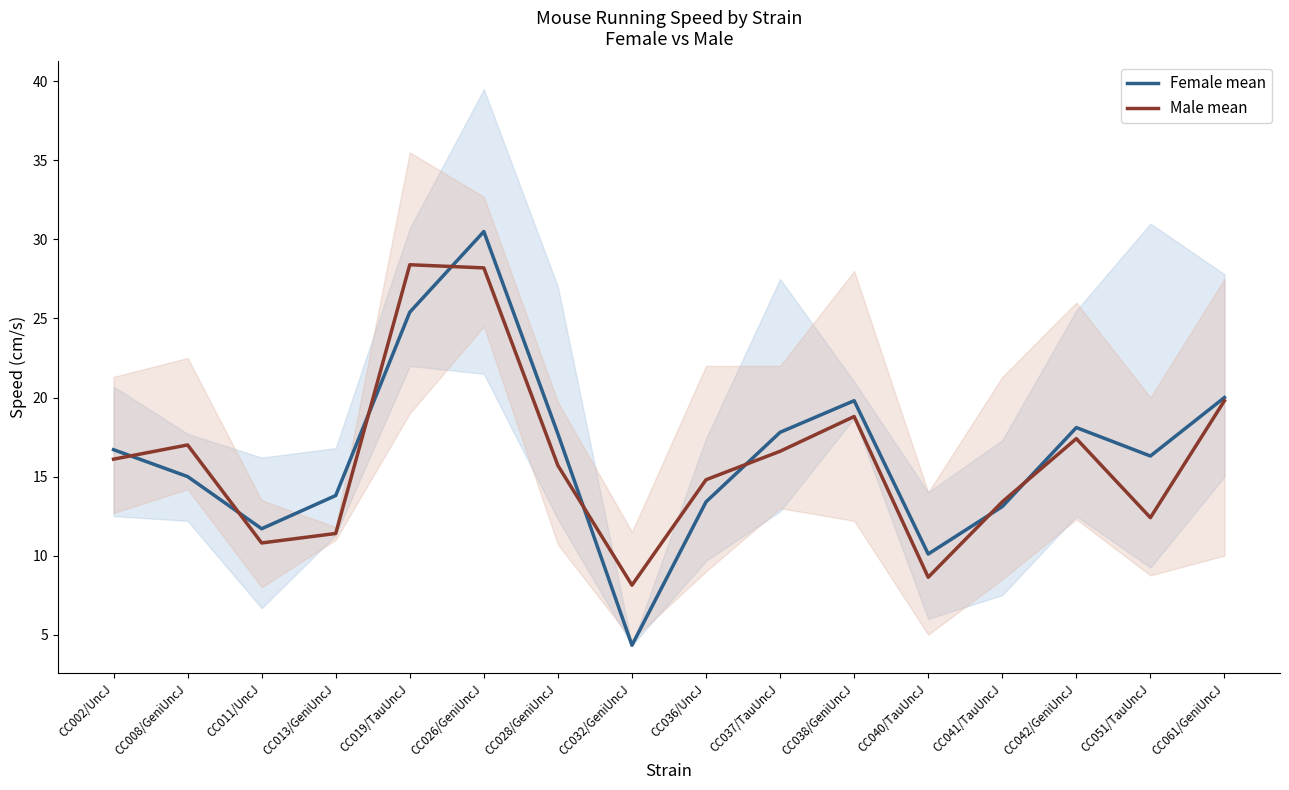

After their last crossing, which series has the higher values: Male mean or Female mean?

Female mean